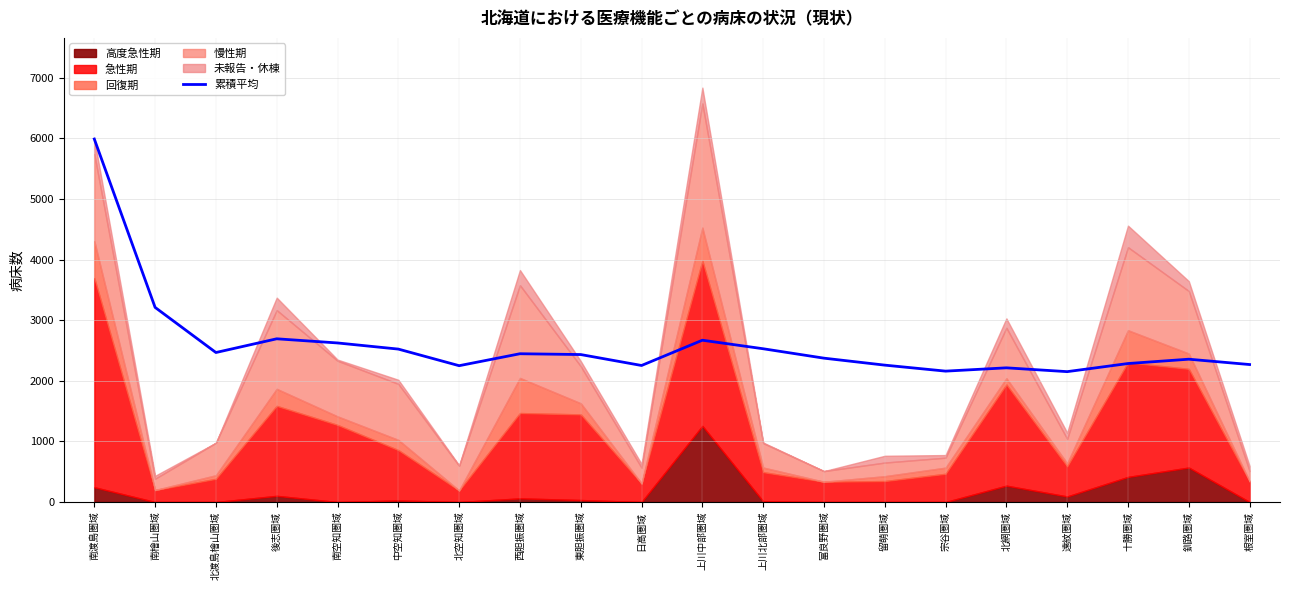

Where is 累積平均 nearest to the value 4070?

南檜山圏域